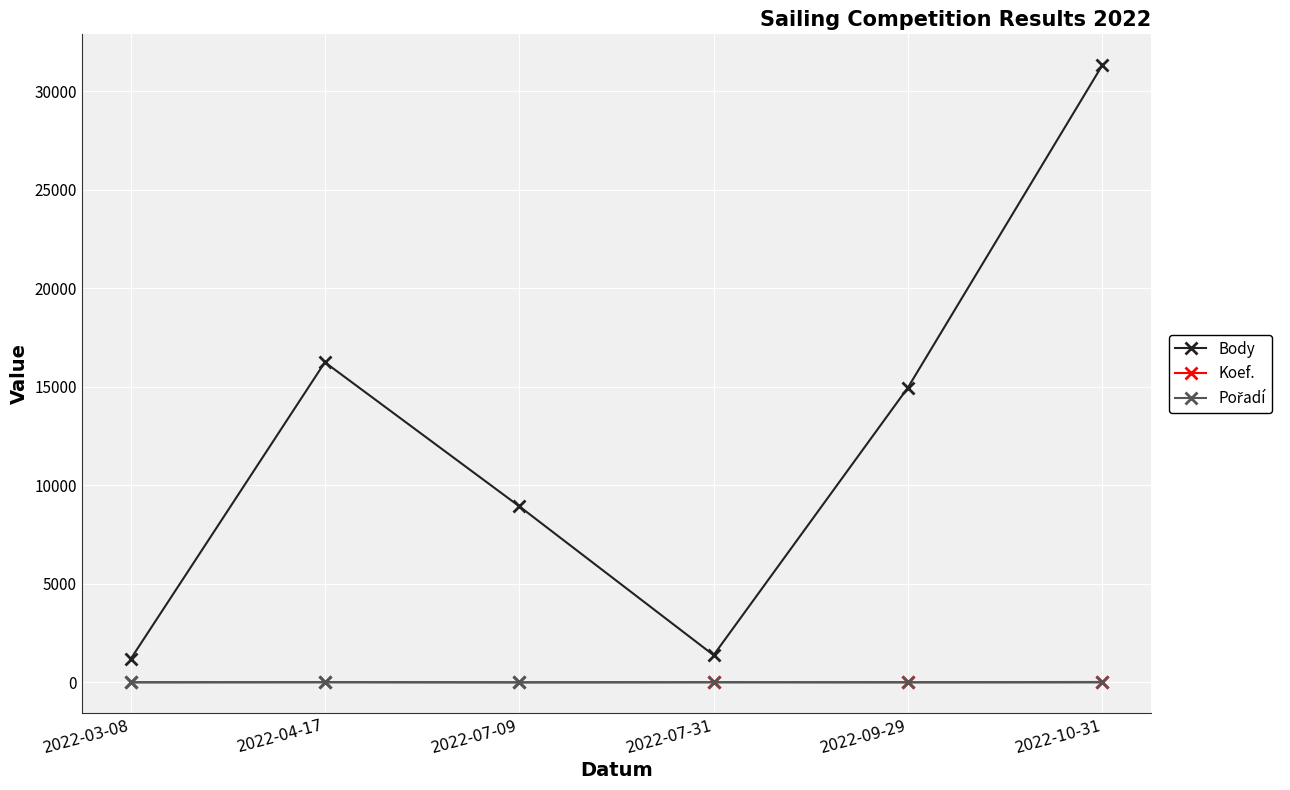

True or false: Body and Koef. cross at least once.

False